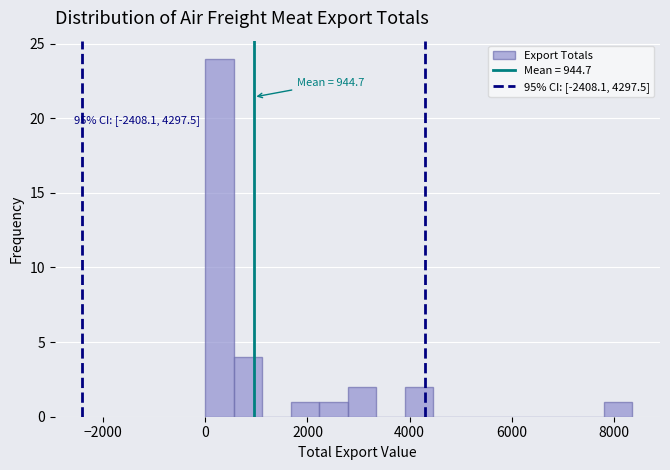

Read against the x-axis, roughly where is the centre of the tallest bar?

200